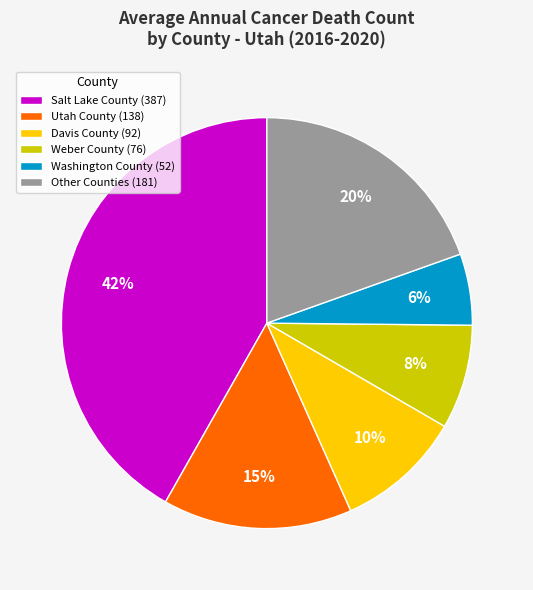

Do Davis County (92) and Weber County (76) together represent more than half of the pie?

No